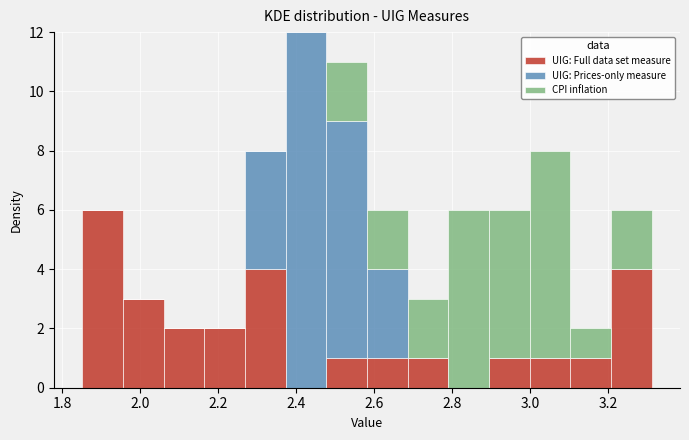

Reading left to right, list every stacked bar in this chart as the range it spans on the x-axis followed by its total height. Neither the bar edges nor the heights are printed on the chart, so give them approximately, as read against the axes.

1.86 to 1.96: 6
1.96 to 2.06: 3
2.06 to 2.16: 2
2.16 to 2.26: 2
2.26 to 2.38: 8
2.38 to 2.48: 12
2.48 to 2.58: 11
2.58 to 2.68: 6
2.68 to 2.78: 3
2.78 to 2.90: 6
2.90 to 3.00: 6
3.00 to 3.10: 8
3.10 to 3.20: 2
3.20 to 3.32: 6